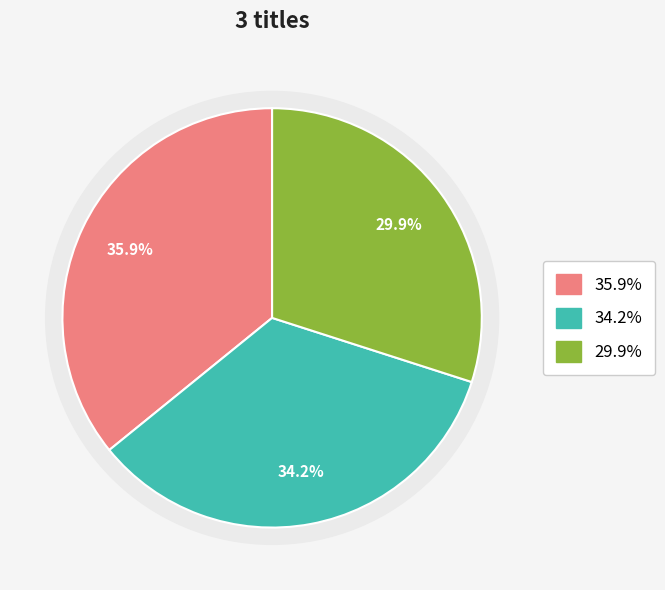

Count the number of slices in the pie.

3